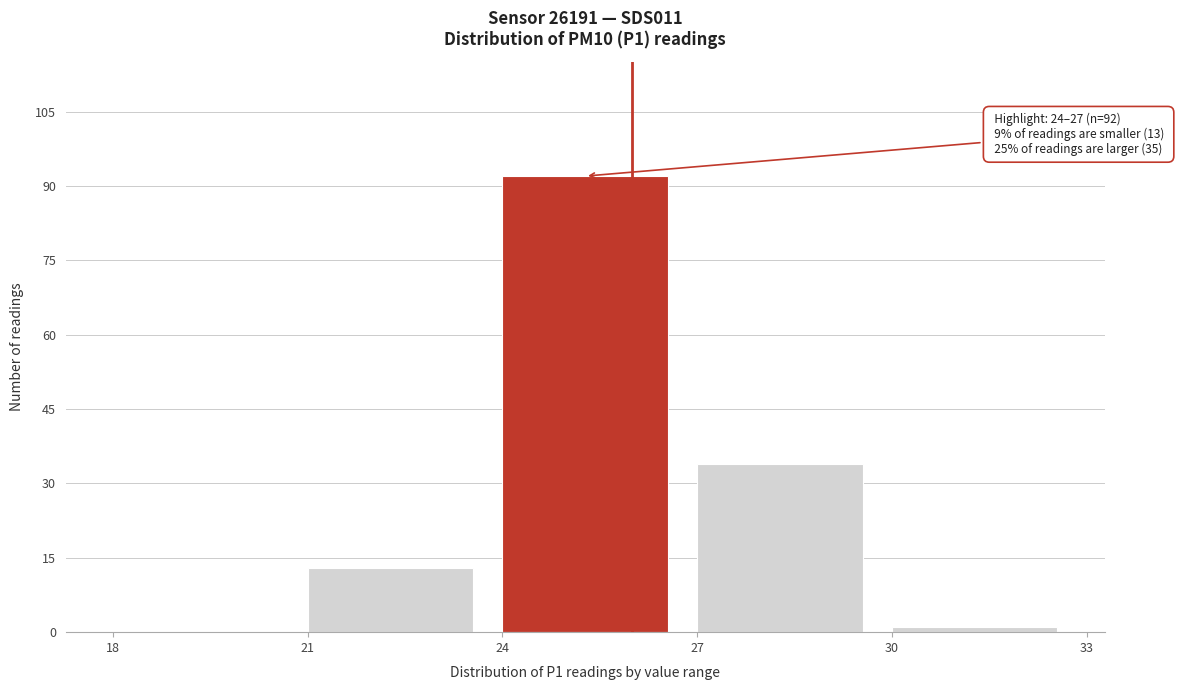

Which range on the x-axis has the tallest bar?

24 to 27